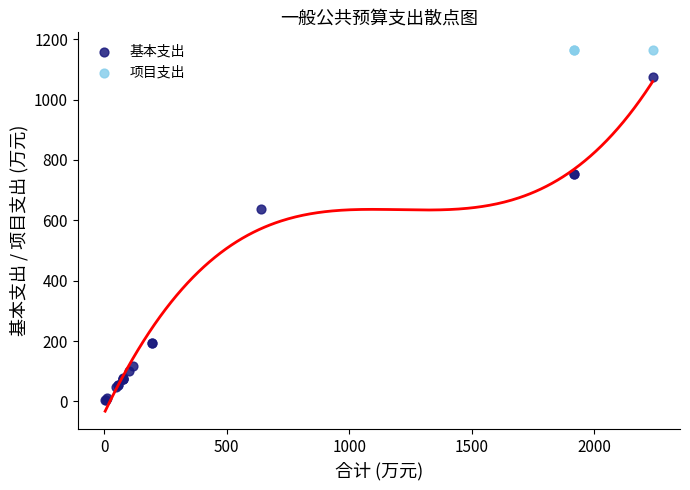

Which series contains the lowest Y value?

基本支出